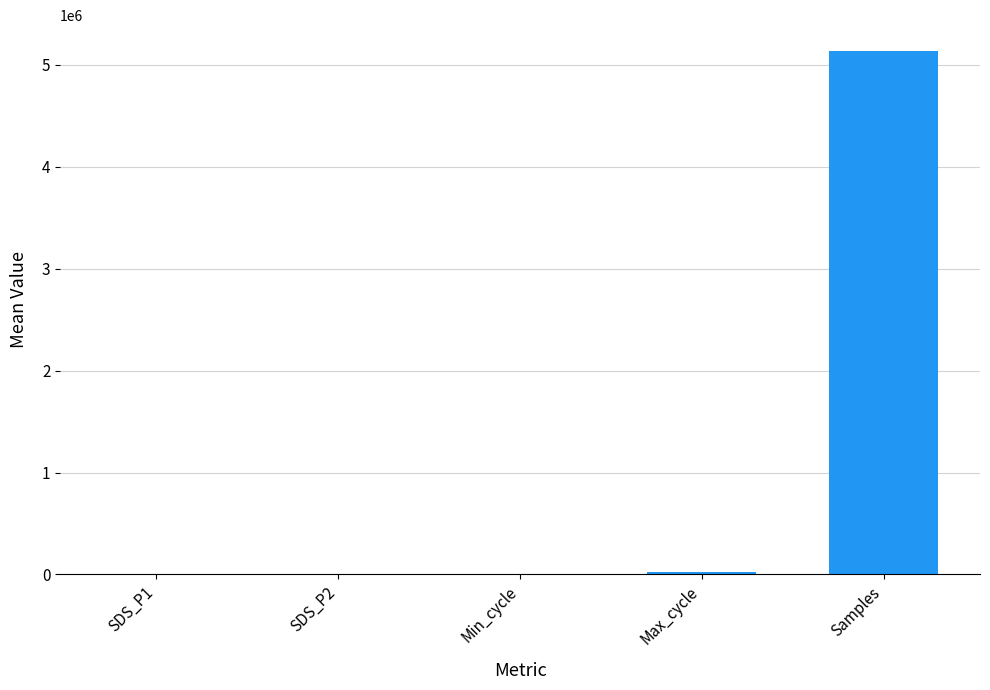

What is the sum of all values?

5151897.9